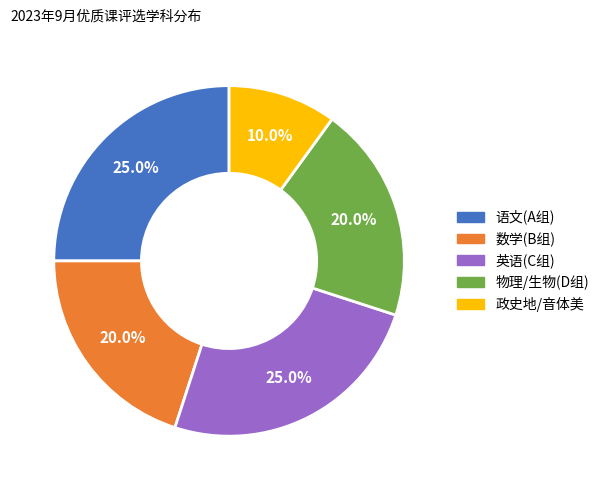

What percentage is the 政史地/音体美 slice, to the nearest percent?

10%